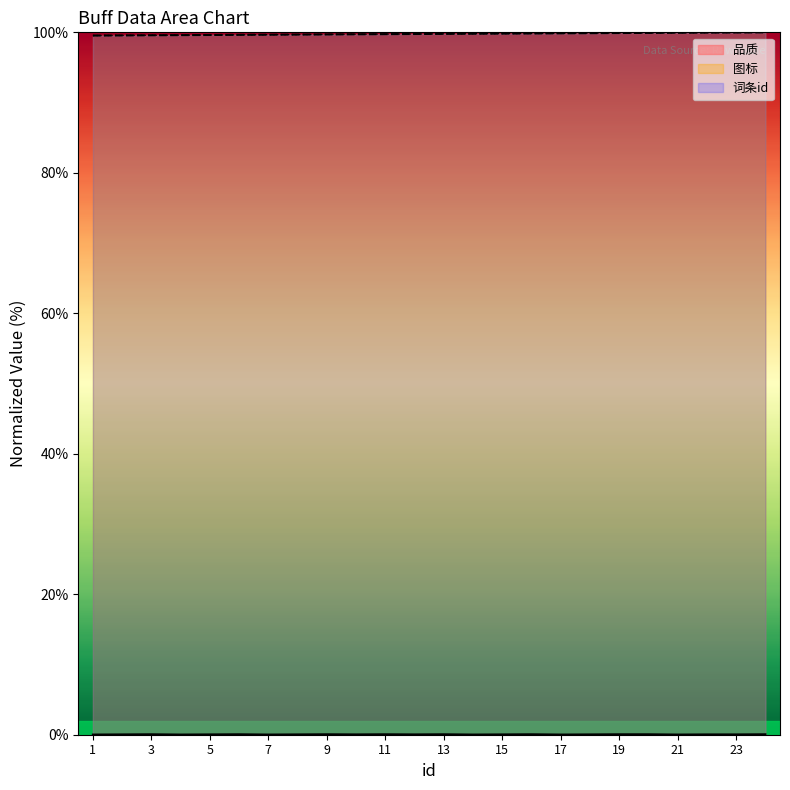

What is the value of the 图标 point at the 3rd from the left?

99.6